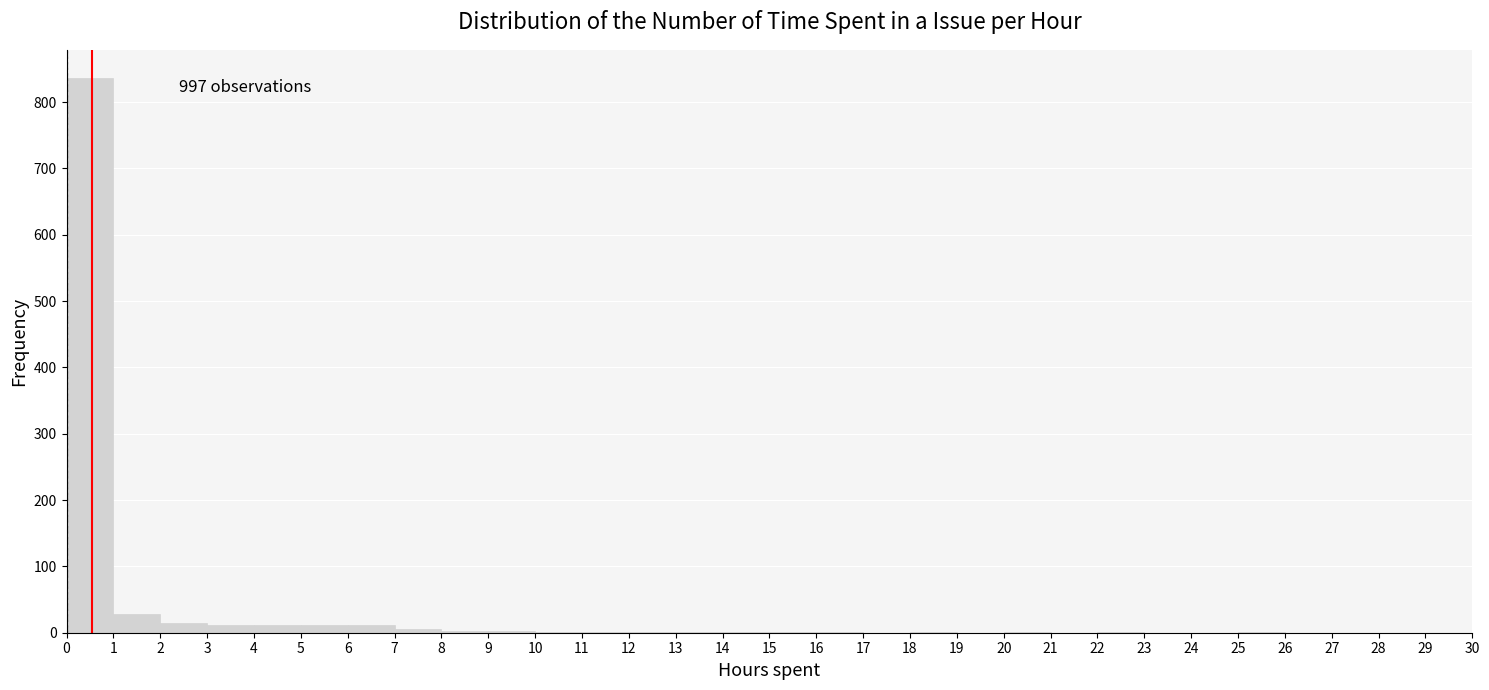

Over which range of the x-axis is the bar tallest?

0 to 1